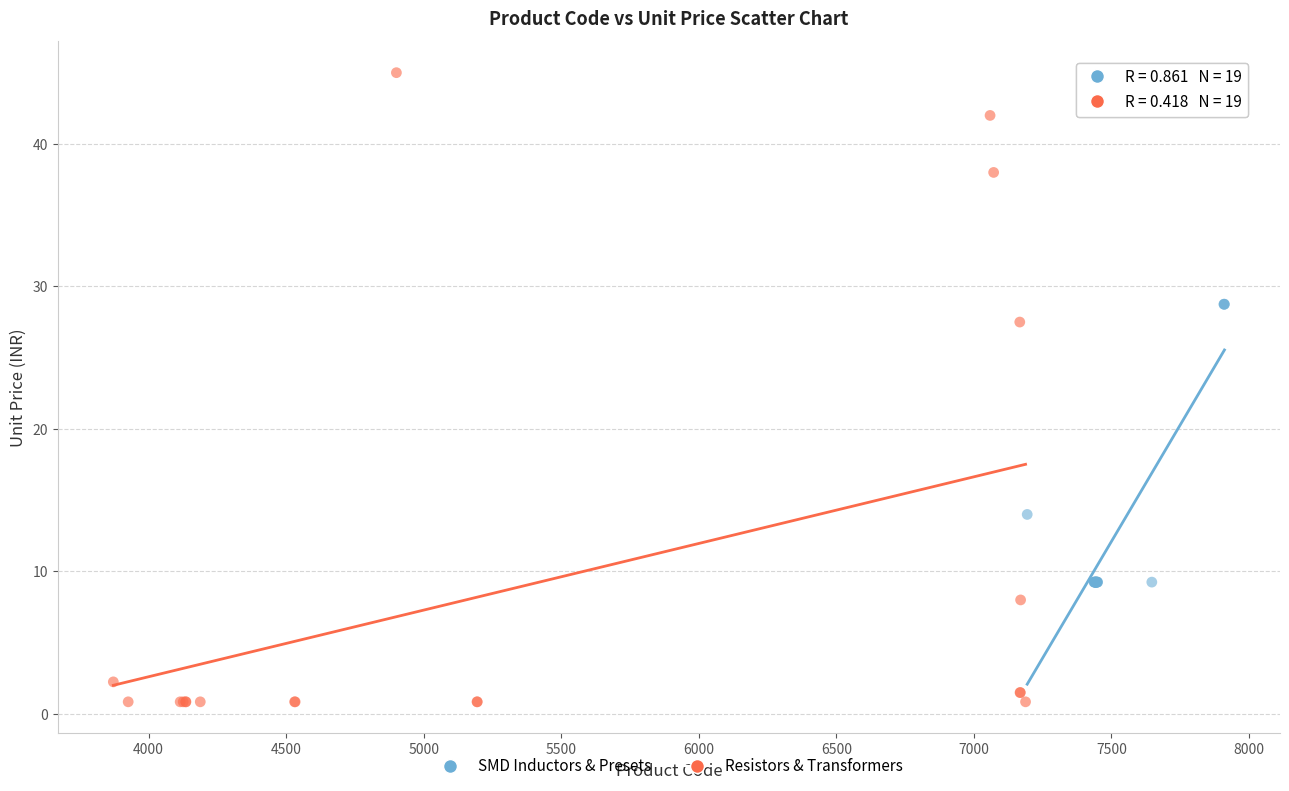

Which series has the widest spread of Y values?

Resistors & Transformers